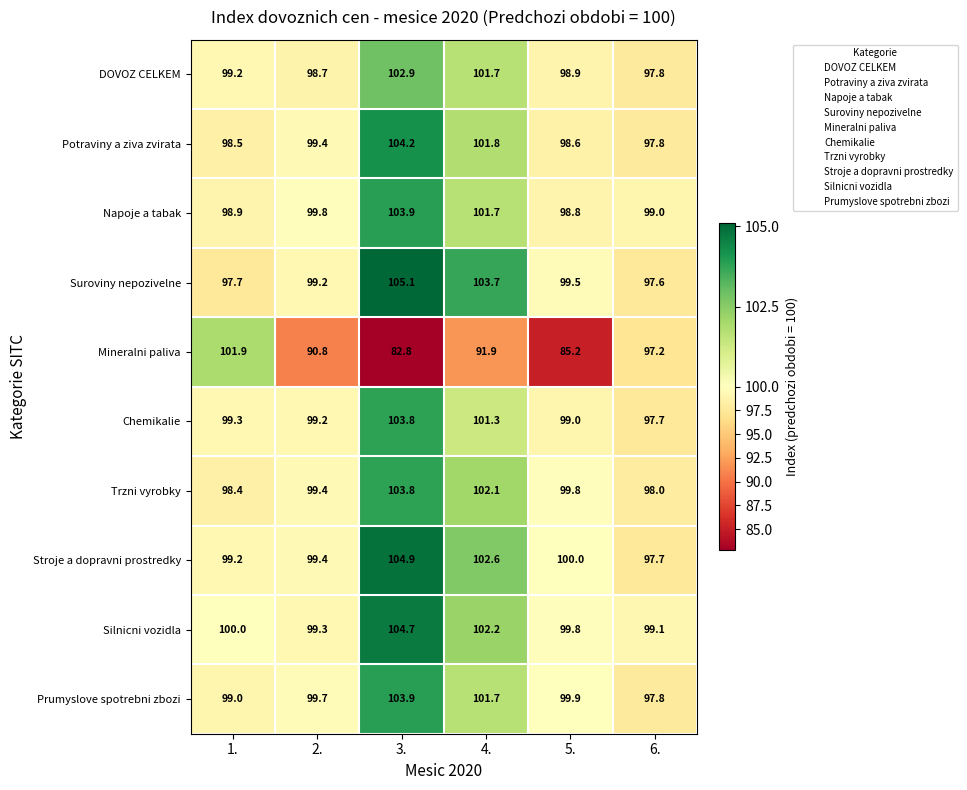

True or false: Suroviny nepozivelne has a value of 105.1 at 3..

True